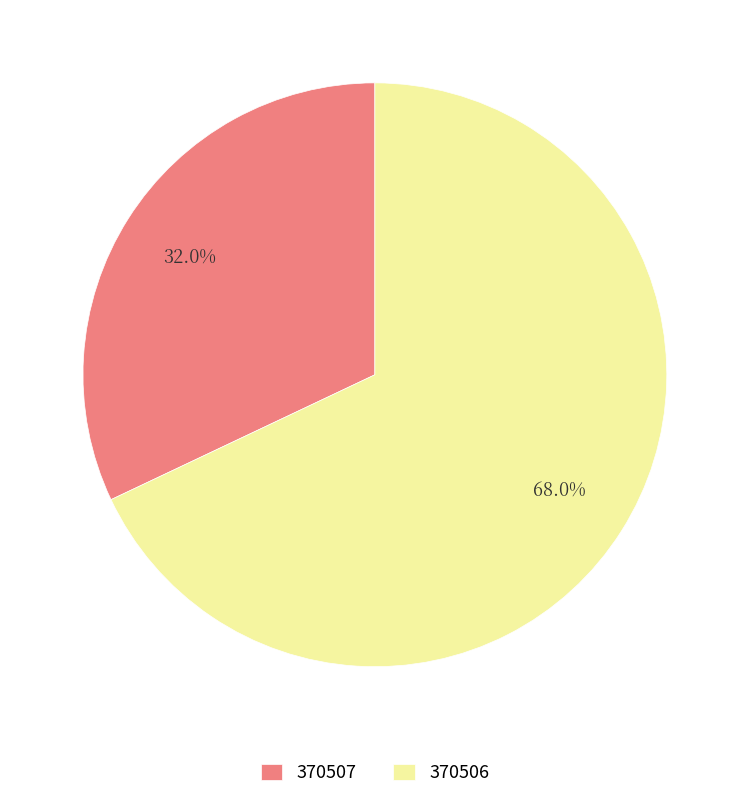

Approximately how many times larger is the value at 370507 compared to 370506?

0.5